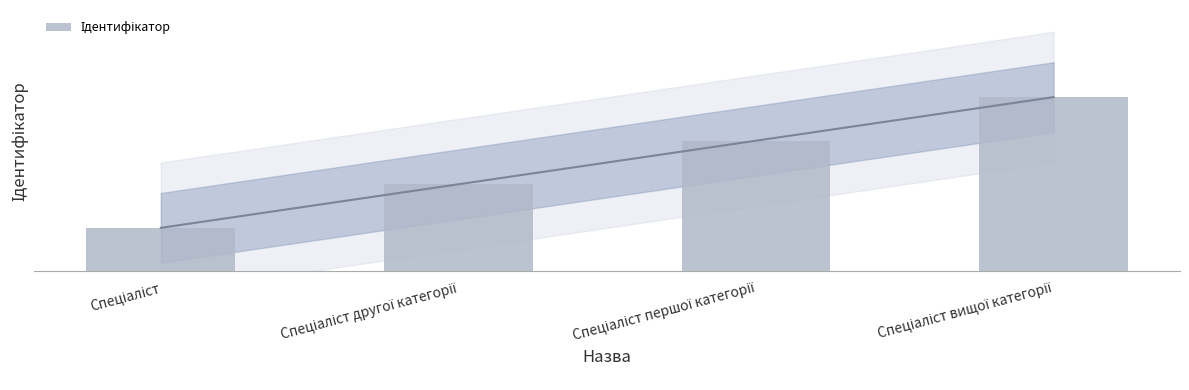

Rank the categories by value from lowest to highest.

Спеціаліст, Спеціаліст другої категорії, Спеціаліст першої категорії, Спеціаліст вищої категорії